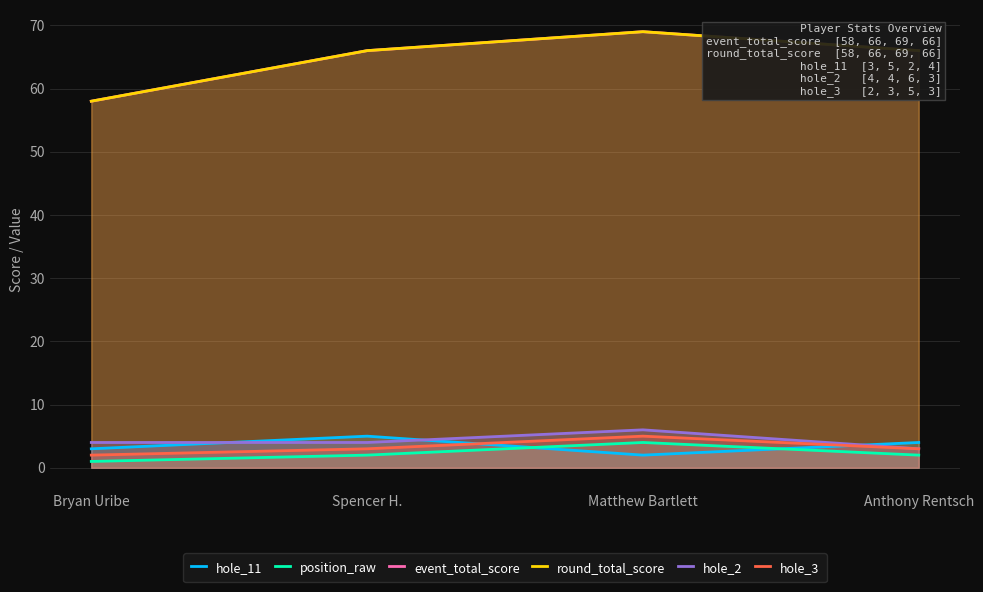

What is the sum of all hole_2 values?

17